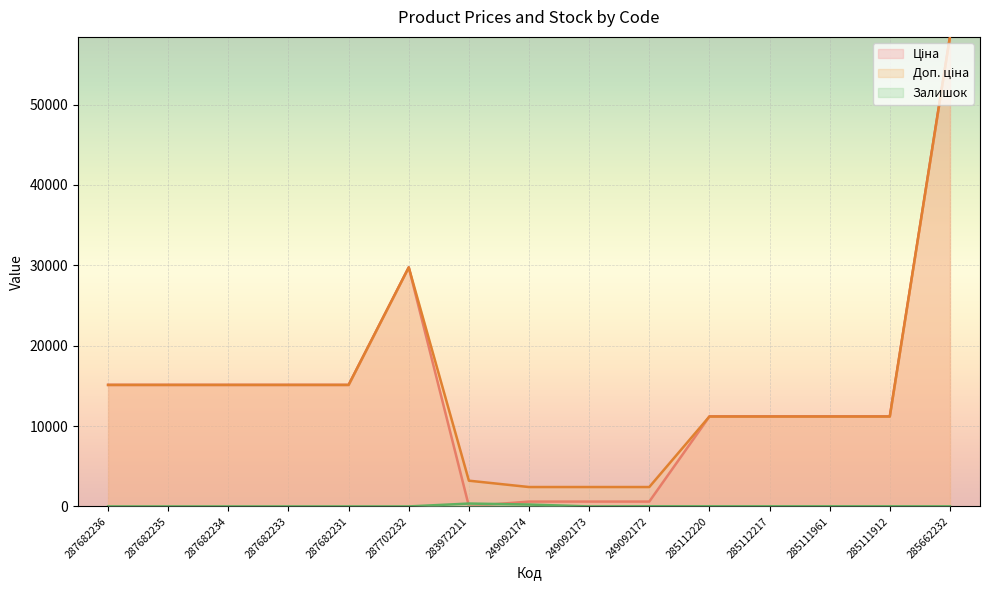

True or false: Доп. ціна and Ціна cross at least once.

False